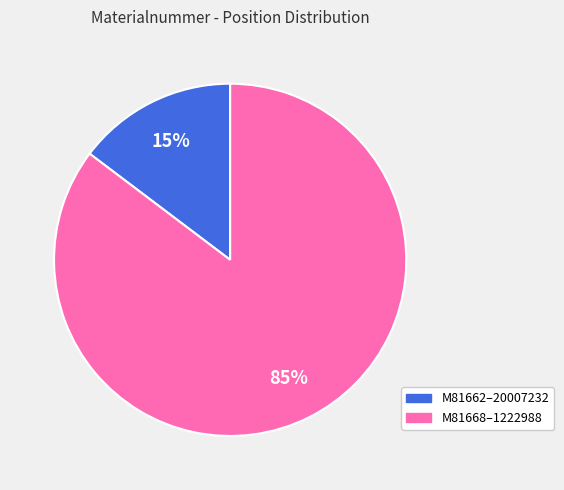

How many slices are in this pie chart?

2